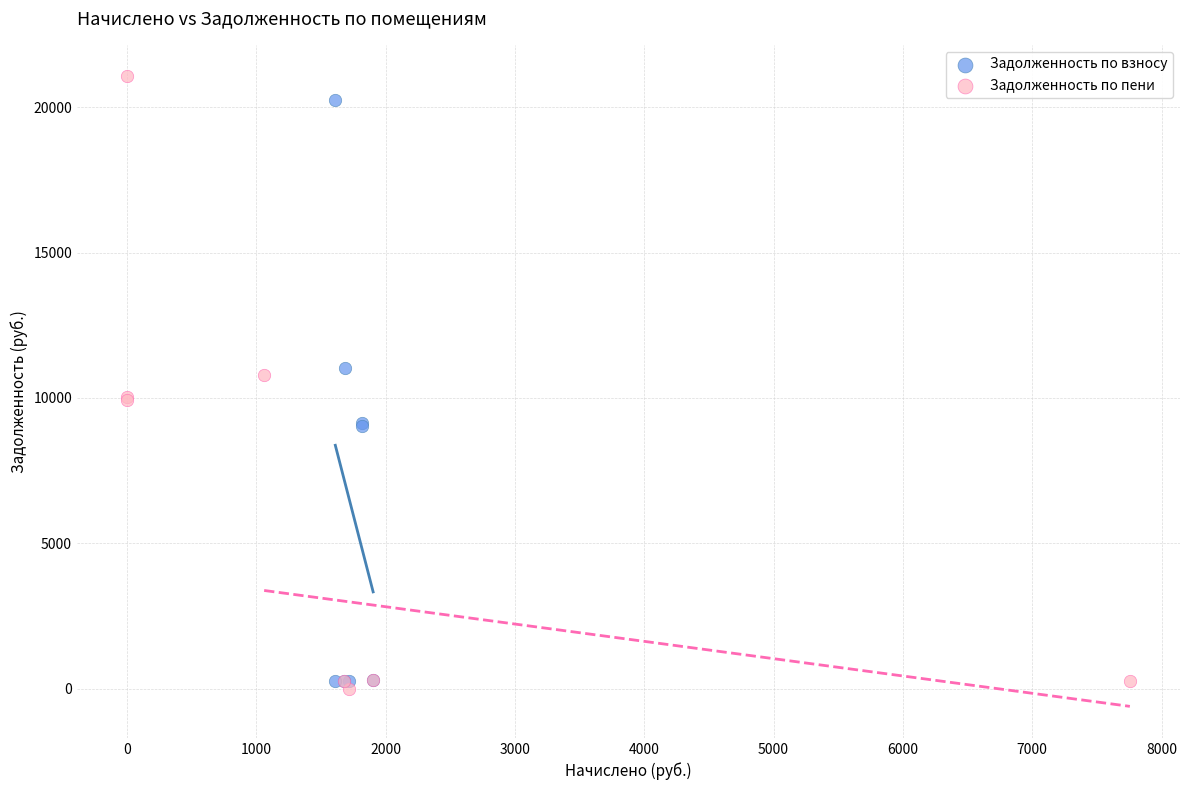

Which series has the largest Y range (max minus min)?

Задолженность по пени